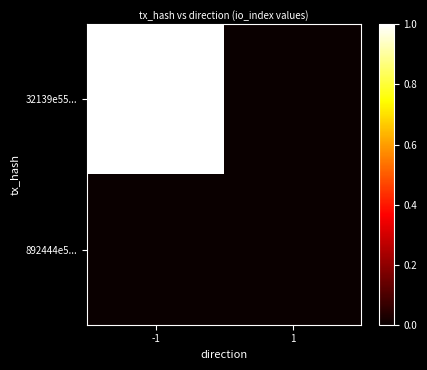

Which category has the lowest value across all series?

1